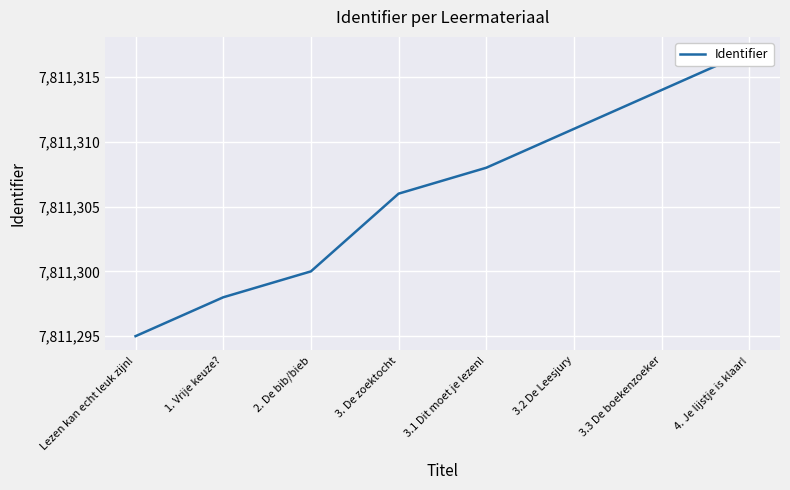

Rank the categories by value from lowest to highest.

Lezen kan echt leuk zijn!, 1. Vrije keuze?, 2. De bib/bieb, 3. De zoektocht, 3.1 Dit moet je lezen!, 3.2 De Leesjury, 3.3 De boekenzoeker, 4. Je lijstje is klaar!